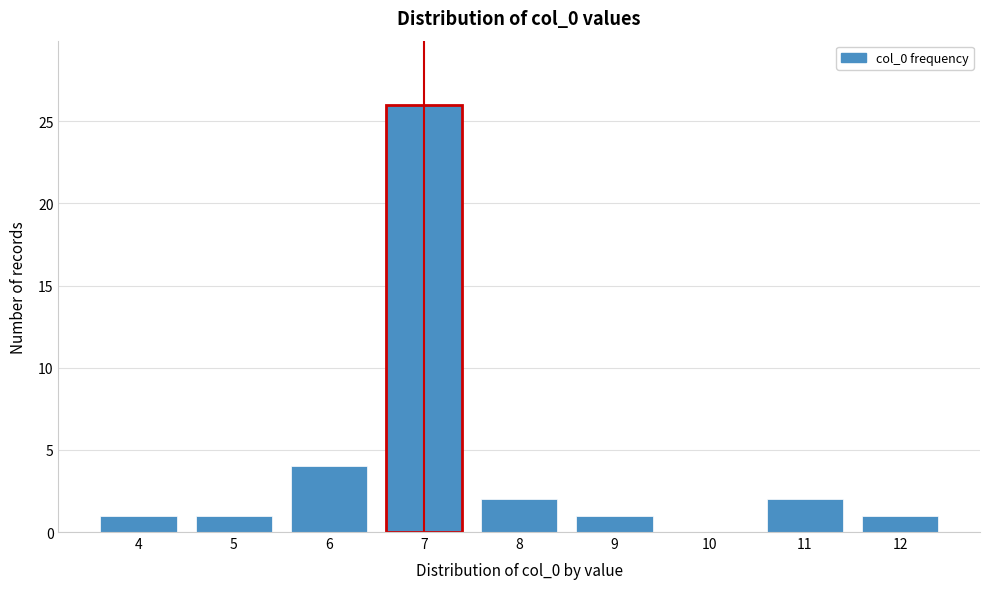

Which category has the highest value across all series?

7